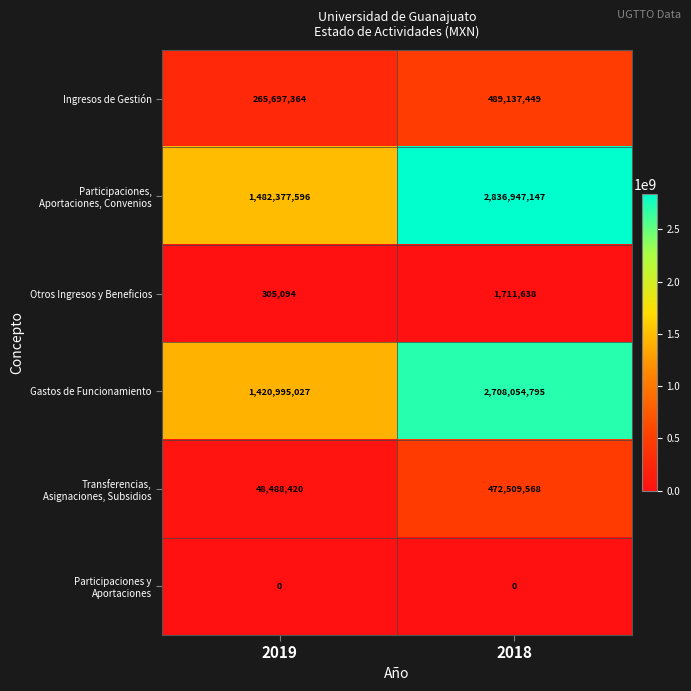

The value of Gastos de Funcionamiento at 2018 is 2708054795. True or false?

True